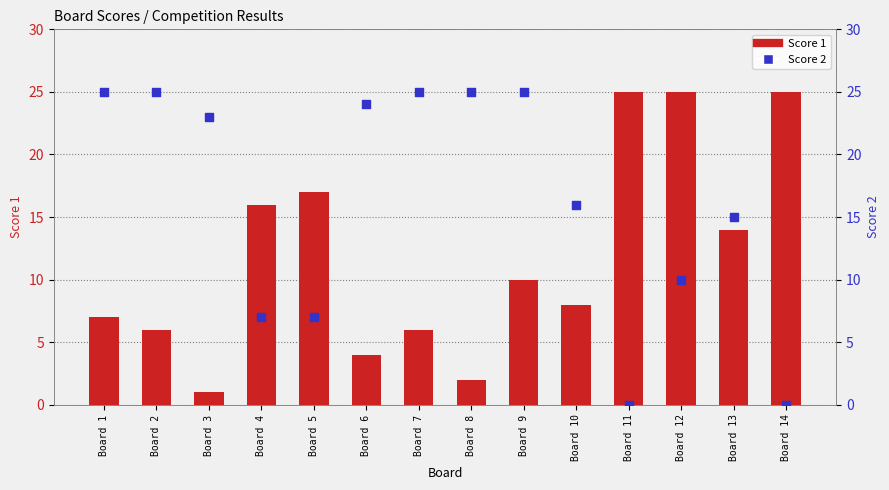

Which series has the largest total across all categories?

Score 2